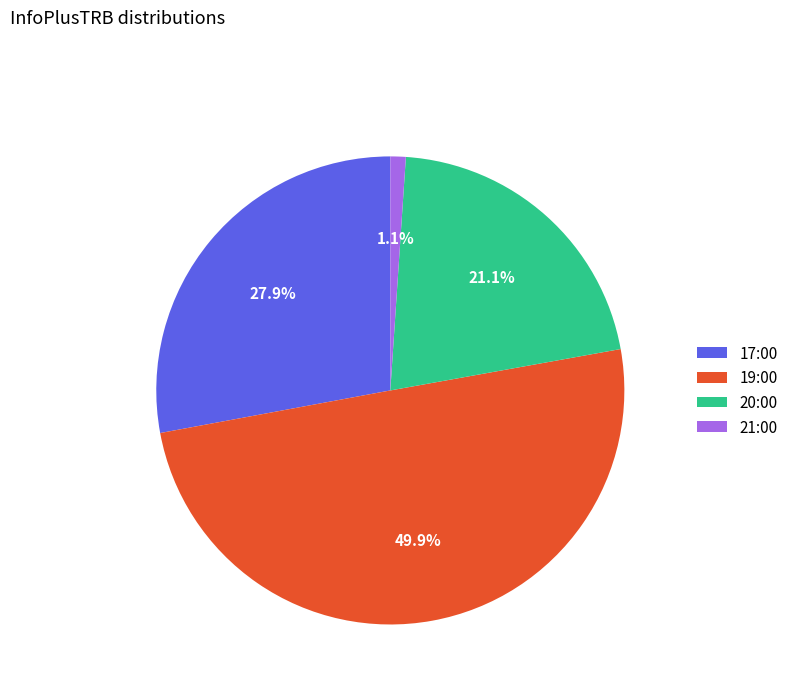

Does 21:00 represent more than half of the total?

No